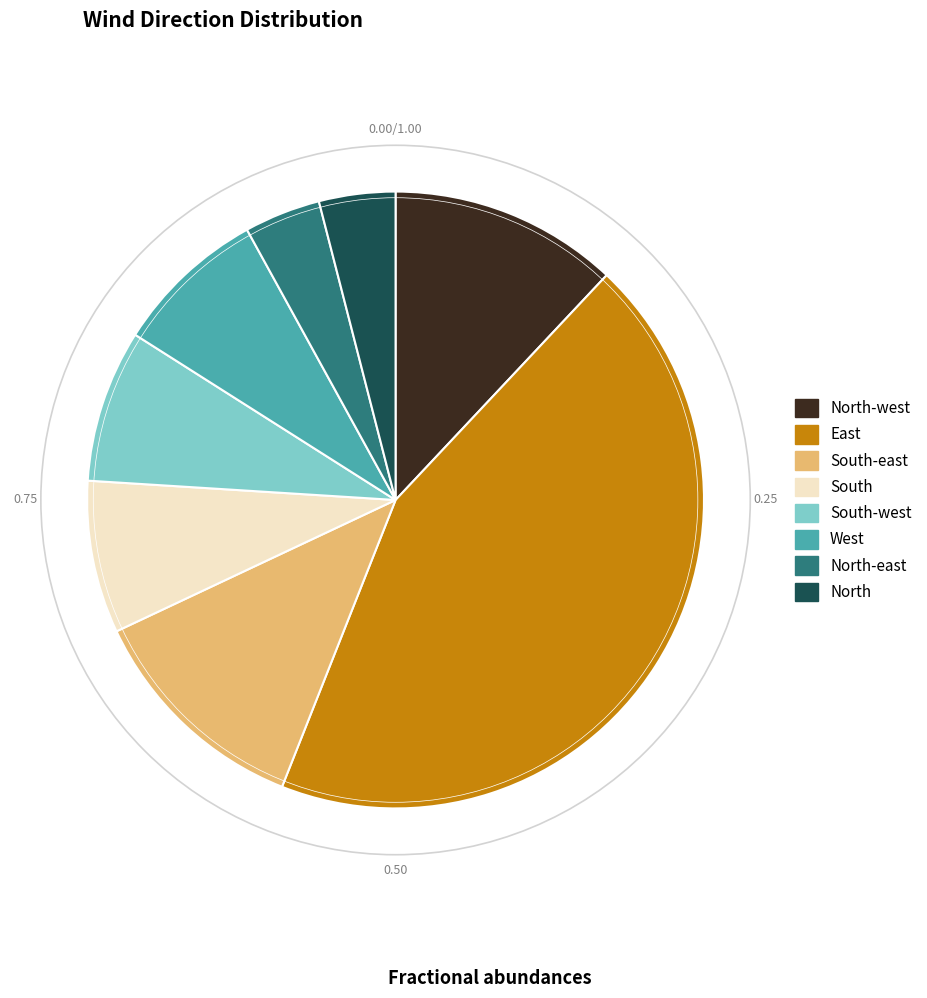

Is there any slice that represents more than half of the pie?

No